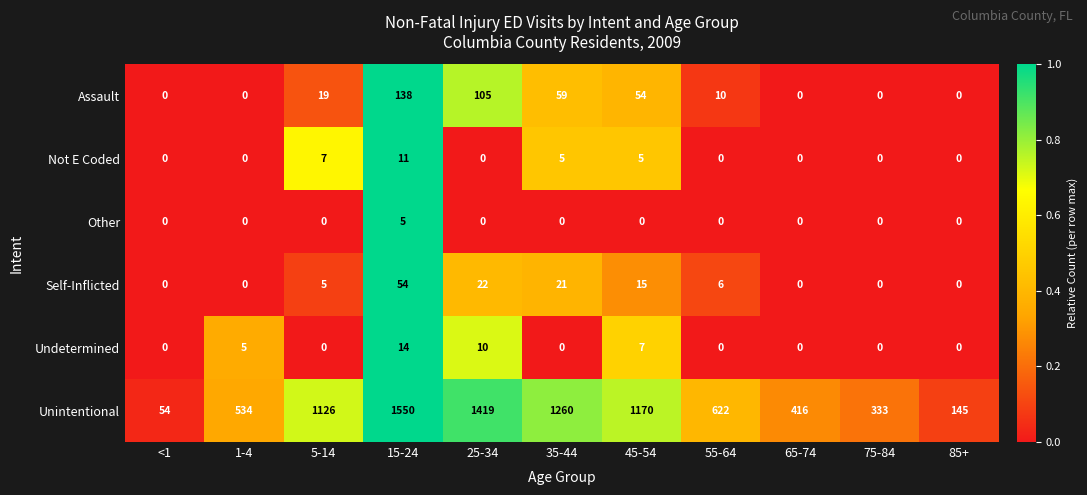

Where does the Unintentional series first go above 622?

5-14